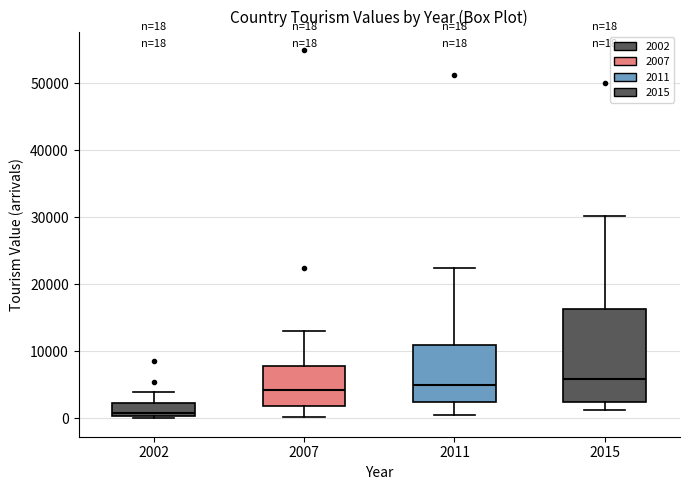

Comparing the boxes themselves (not the whiskers), which one is the tallest?

2015